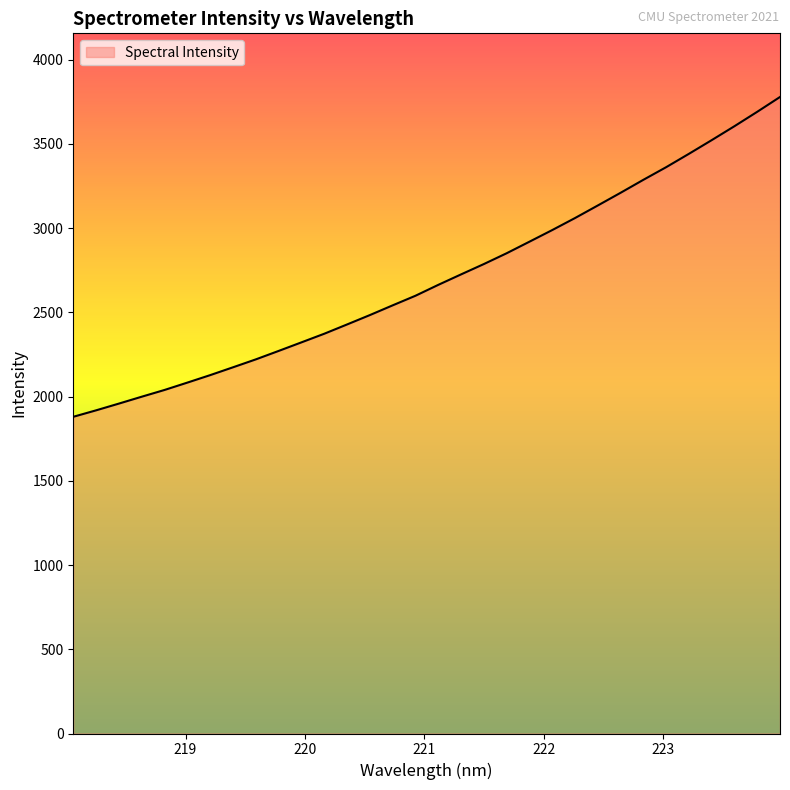

What is the difference between the maximum and minimum values?

1898.3